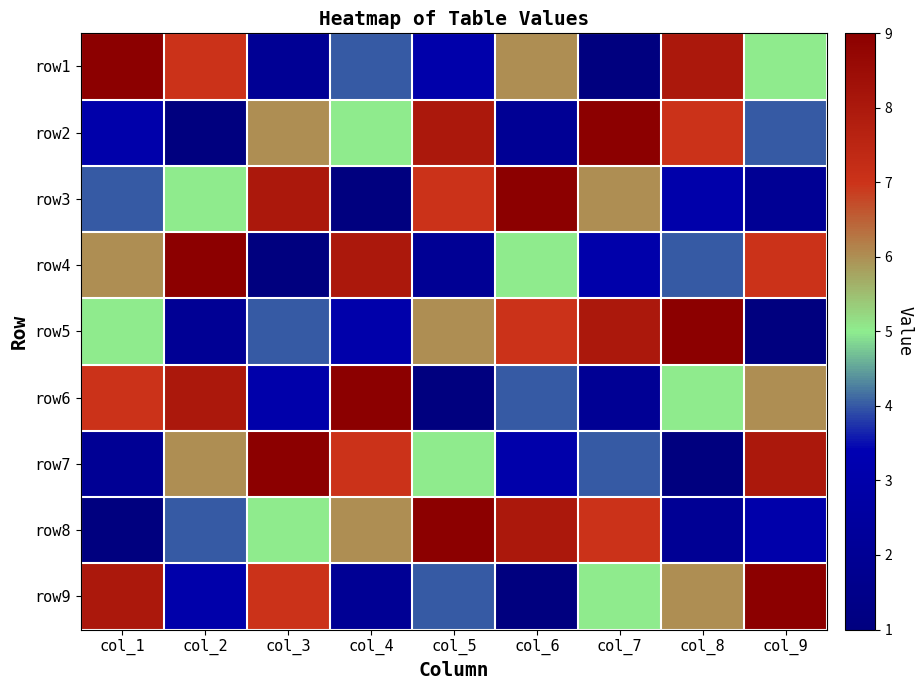

Reading left to right, list all the values displayed in this chart.

row1: col_1=9	col_2=7	col_3=2	col_4=4	col_5=3	col_6=6	col_7=1	col_8=8	col_9=5
row2: col_1=3	col_2=1	col_3=6	col_4=5	col_5=8	col_6=2	col_7=9	col_8=7	col_9=4
row3: col_1=4	col_2=5	col_3=8	col_4=1	col_5=7	col_6=9	col_7=6	col_8=3	col_9=2
row4: col_1=6	col_2=9	col_3=1	col_4=8	col_5=2	col_6=5	col_7=3	col_8=4	col_9=7
row5: col_1=5	col_2=2	col_3=4	col_4=3	col_5=6	col_6=7	col_7=8	col_8=9	col_9=1
row6: col_1=7	col_2=8	col_3=3	col_4=9	col_5=1	col_6=4	col_7=2	col_8=5	col_9=6
row7: col_1=2	col_2=6	col_3=9	col_4=7	col_5=5	col_6=3	col_7=4	col_8=1	col_9=8
row8: col_1=1	col_2=4	col_3=5	col_4=6	col_5=9	col_6=8	col_7=7	col_8=2	col_9=3
row9: col_1=8	col_2=3	col_3=7	col_4=2	col_5=4	col_6=1	col_7=5	col_8=6	col_9=9